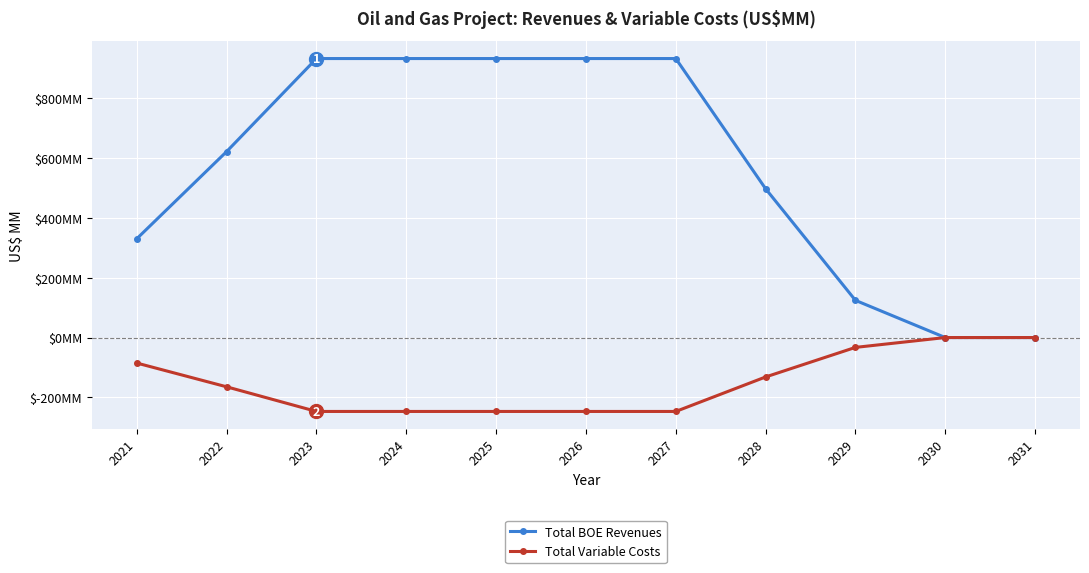

Does the chart display data point markers on the line(s)?

Yes